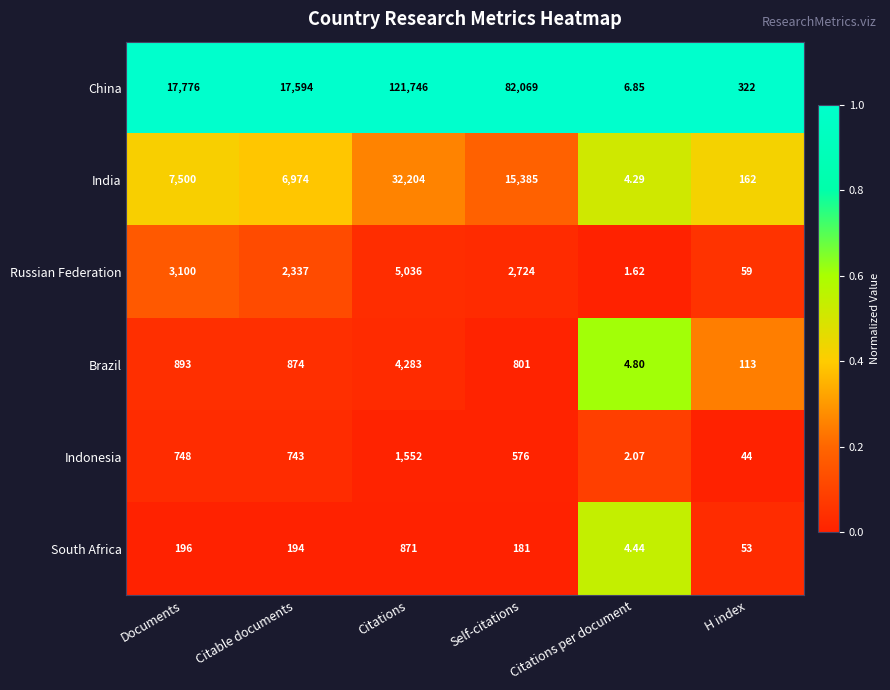

At which category is the sum across all series the highest?

Citations